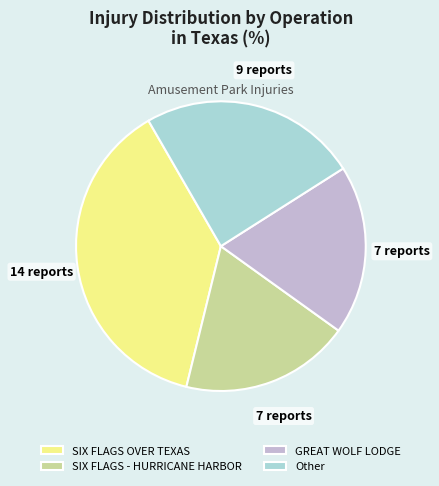

Is it true that SIX FLAGS OVER TEXAS is 38% of the pie?

True